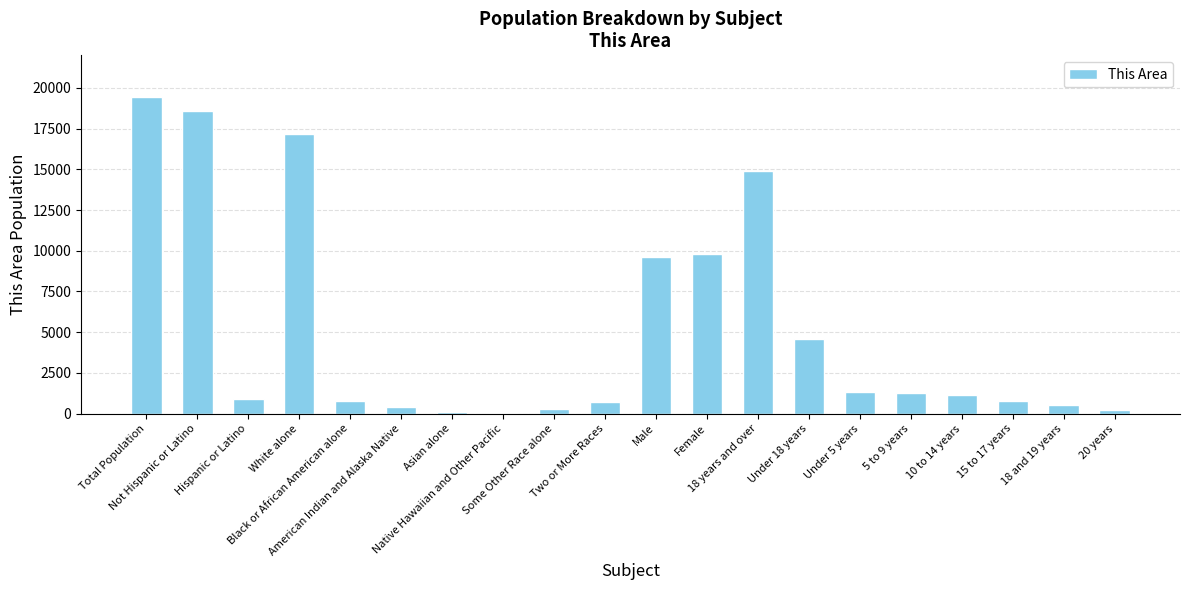

What is the maximum value shown in the chart?

19460